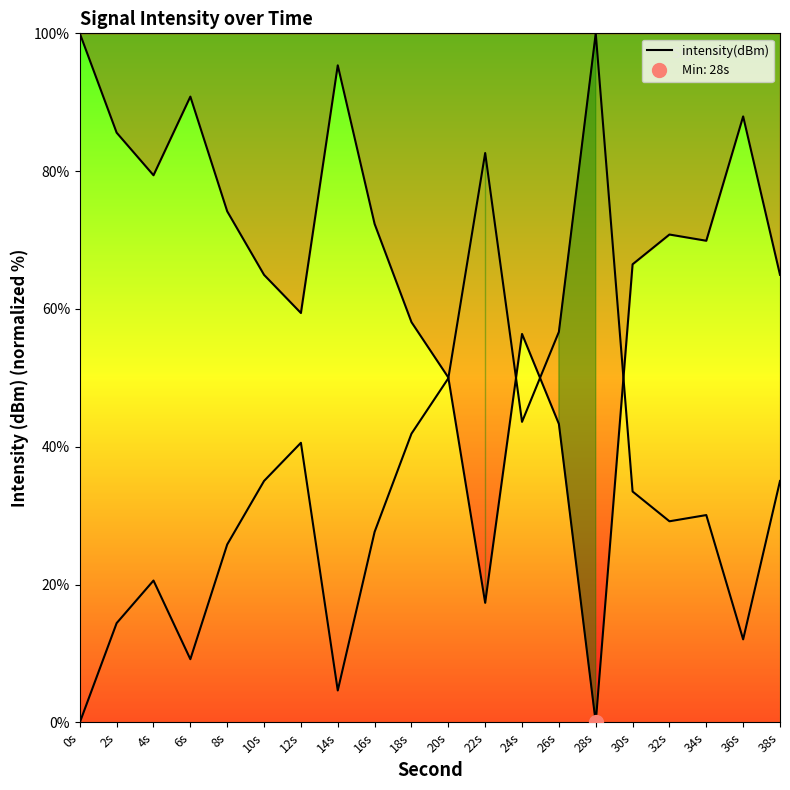

Approximately how many times larger is the value at 10s compared to 18s?

1.1